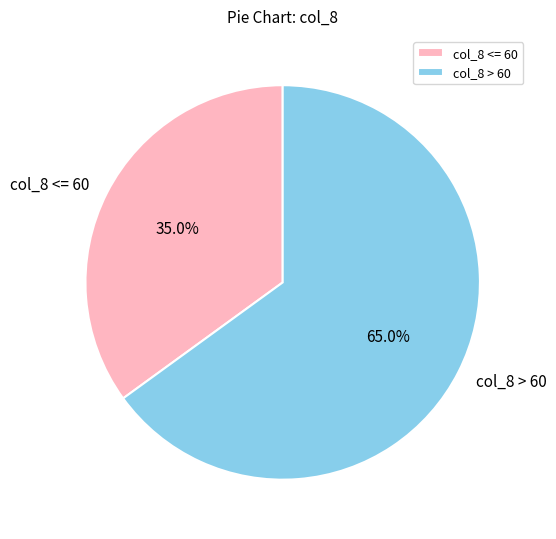

What is the largest slice in the pie chart?

col_8 > 60